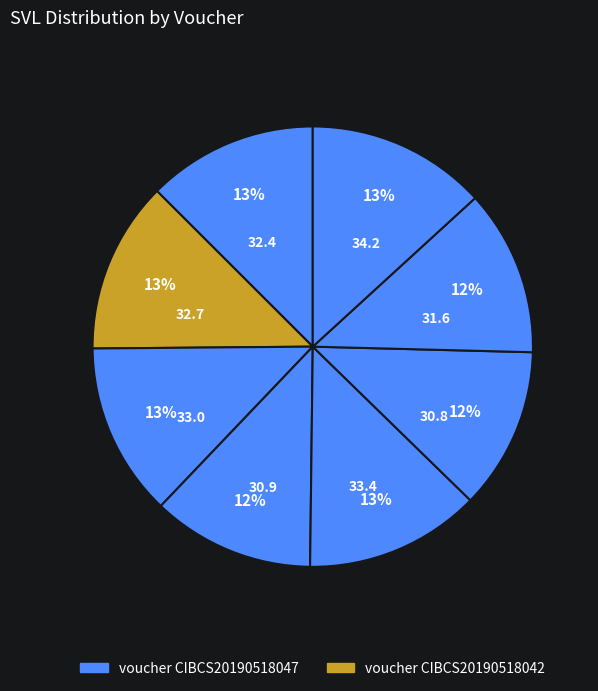

Does any single category account for the majority?

No